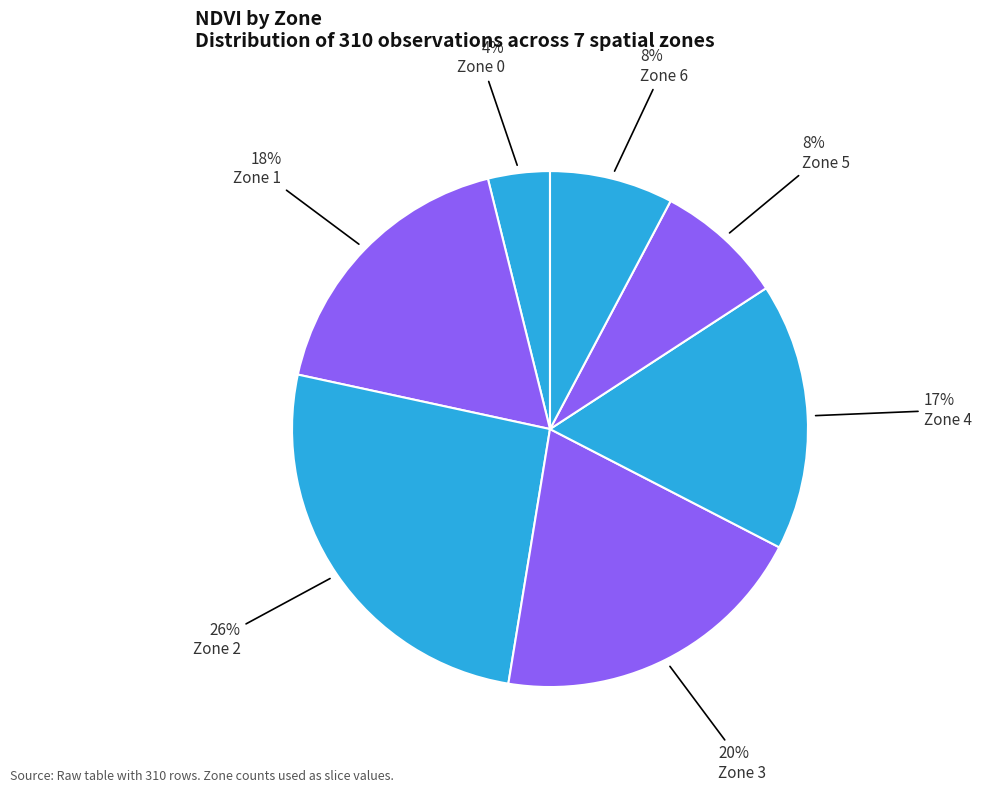

True or false: Zone 6 accounts for 8% of the total.

True